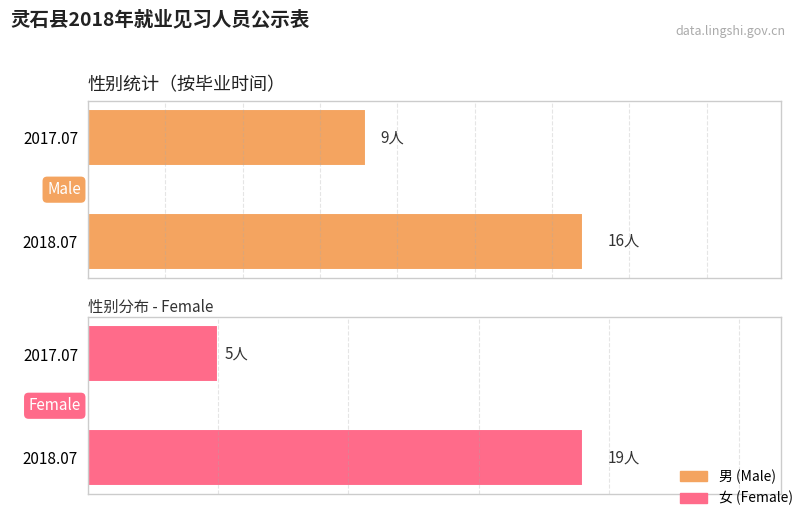

Rank the series at 2017.07 from highest to lowest value.

Male, Female